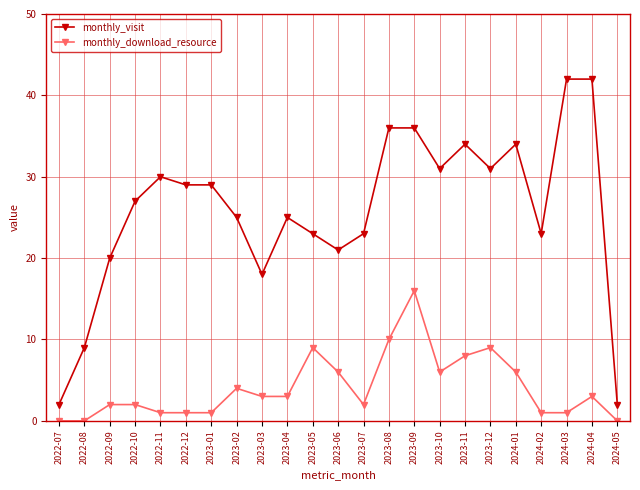

What are all the series names shown in the legend?

monthly_visit, monthly_download_resource